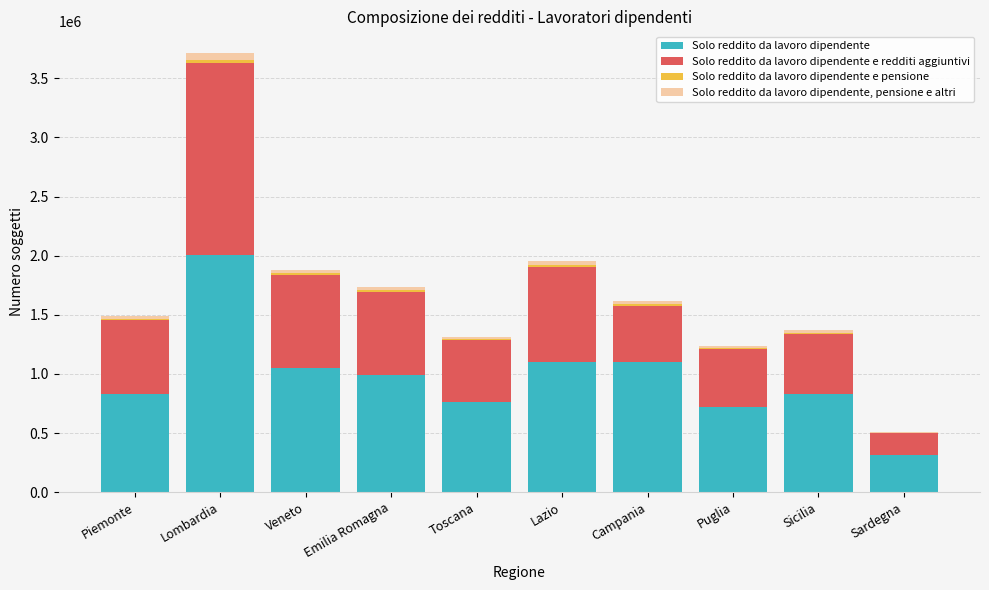

The Solo reddito da lavoro dipendente series shows 764430 at Toscana. True or false?

True